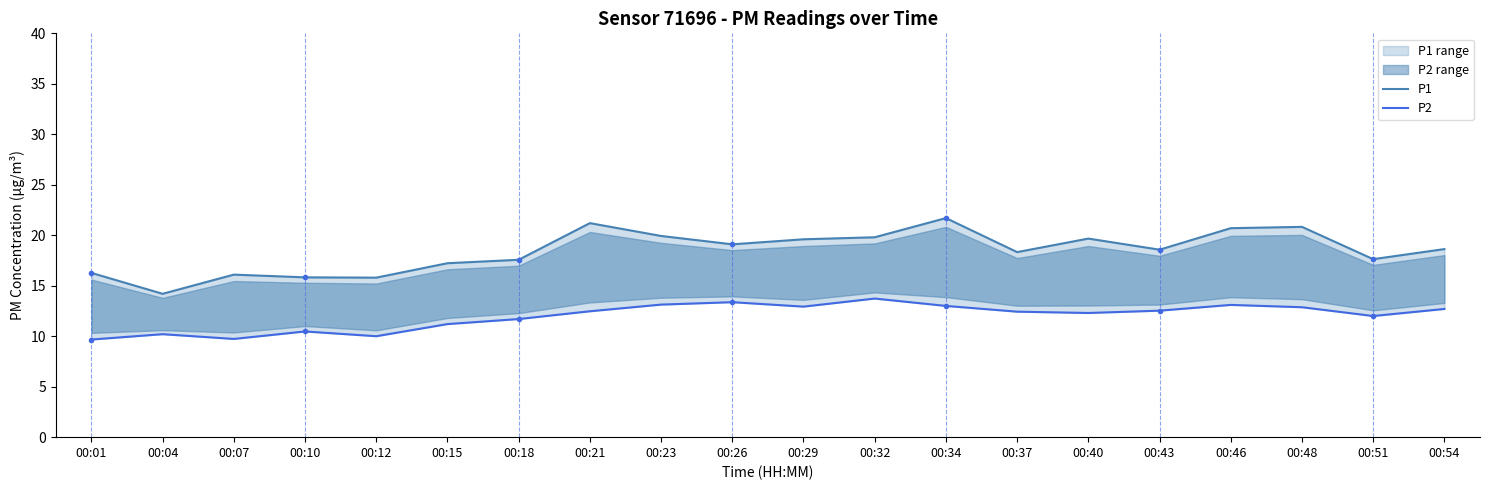

Reading right to left, list all the values displayed in this chart.

P1: 00:54=18.6	00:51=17.6	00:48=20.8	00:46=20.7	00:43=18.6	00:40=19.7	00:37=18.3	00:34=21.7	00:32=19.8	00:29=19.6	00:26=19.1	00:23=19.9	00:21=21.2	00:18=17.6	00:15=17.2	00:12=15.8	00:10=15.8	00:07=16.1	00:04=14.2	00:01=16.3
P2: 00:54=12.7	00:51=12.0	00:48=12.9	00:46=13.1	00:43=12.5	00:40=12.3	00:37=12.4	00:34=13.0	00:32=13.7	00:29=12.9	00:26=13.4	00:23=13.1	00:21=12.5	00:18=11.7	00:15=11.2	00:12=10.0	00:10=10.5	00:07=9.7	00:04=10.2	00:01=9.7